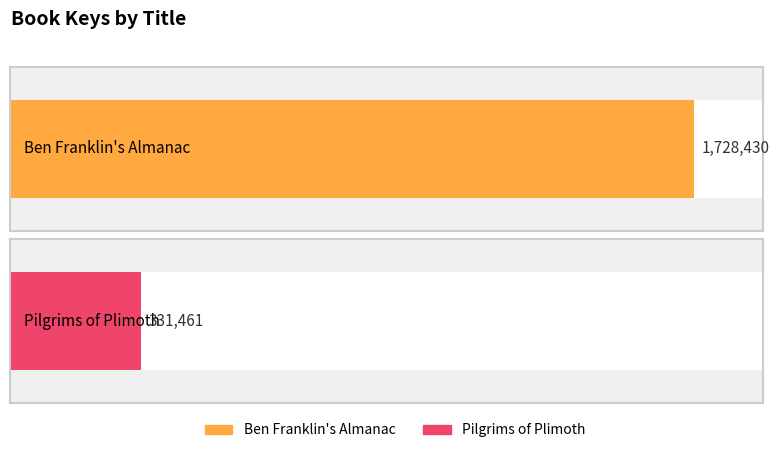

What is the average value?

1029946